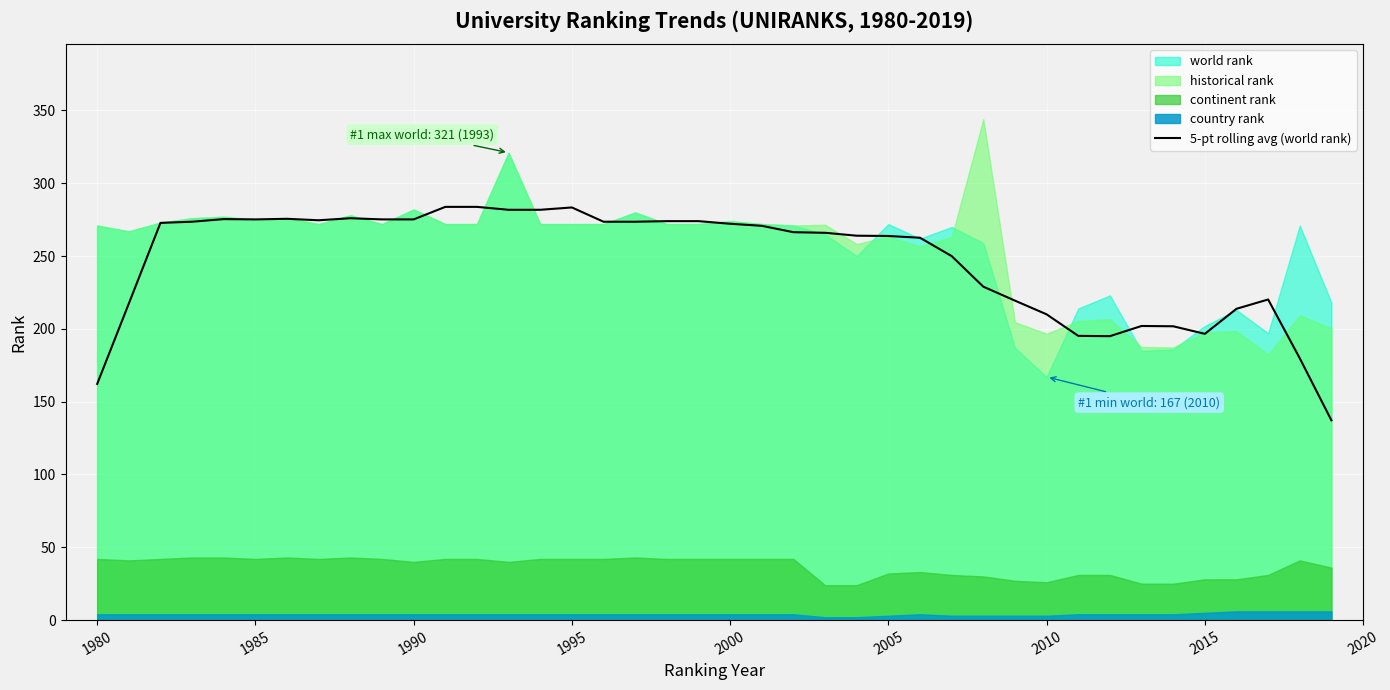

What is the maximum value for 5-pt rolling avg (world rank)?

283.8